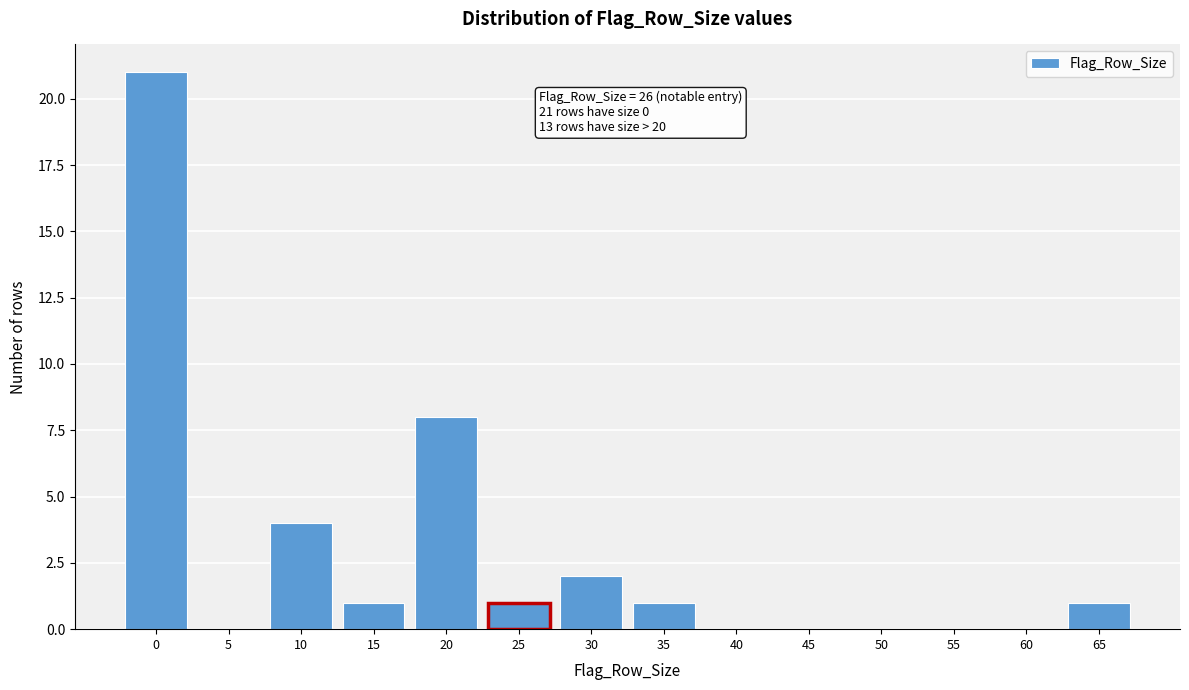

Reading right to left, transcribe all the data shown in this chart.

65=1	60=0	55=0	50=0	45=0	40=0	35=1	30=2	25=1	20=8	15=1	10=4	5=0	0=21